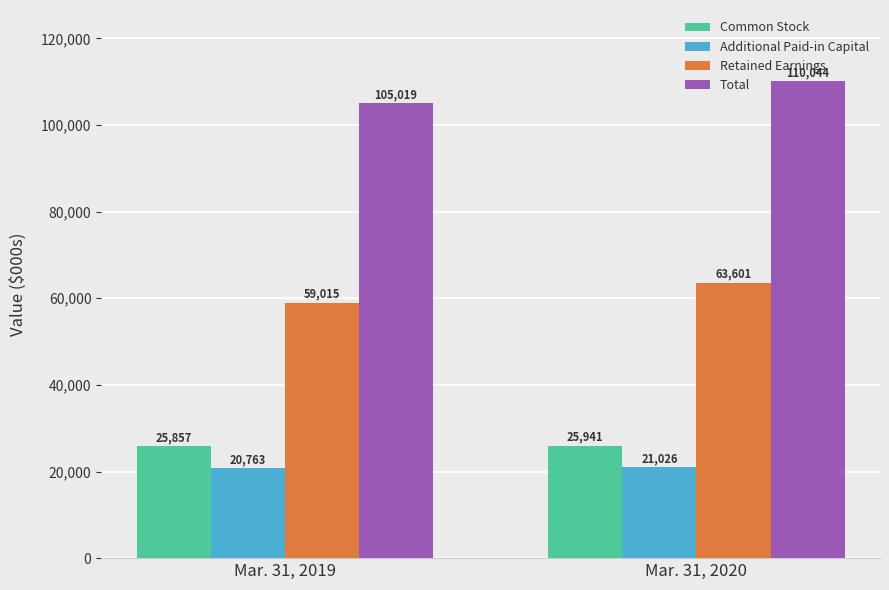

Which category has the highest value across all series?

Mar. 31, 2020